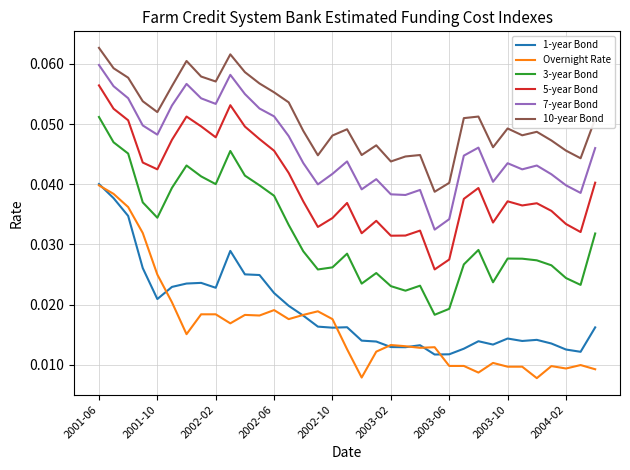

True or false: Overnight Rate and 5-year Bond cross at least once.

False